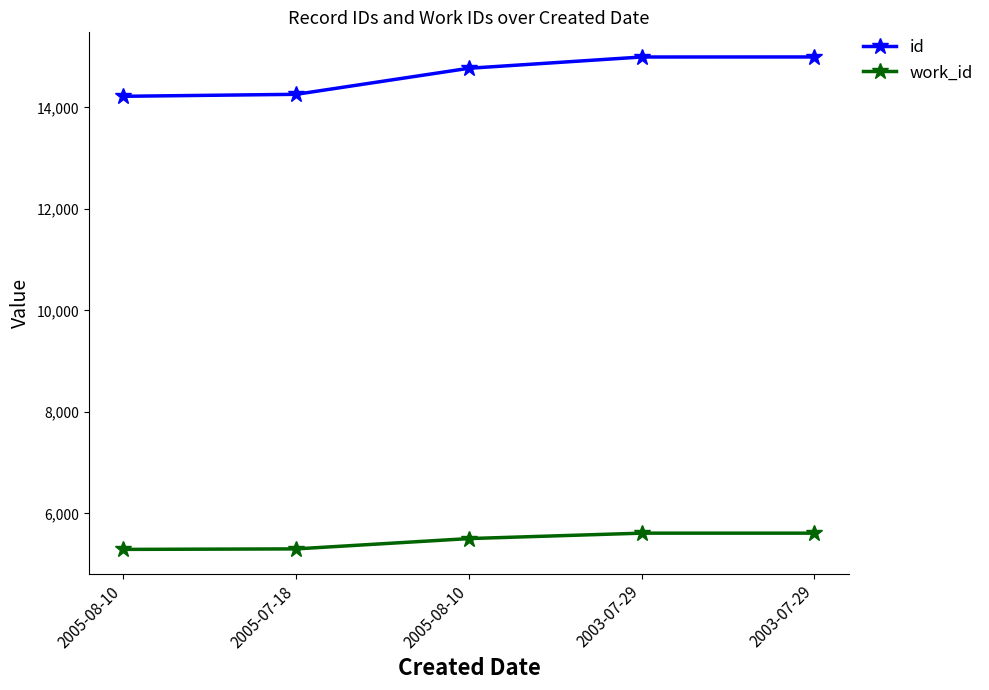

Reading left to right, what are all the values shown in this chart?

id: 14218	14257	14770	14992	14993
work_id: 5292	5302	5505	5612	5612